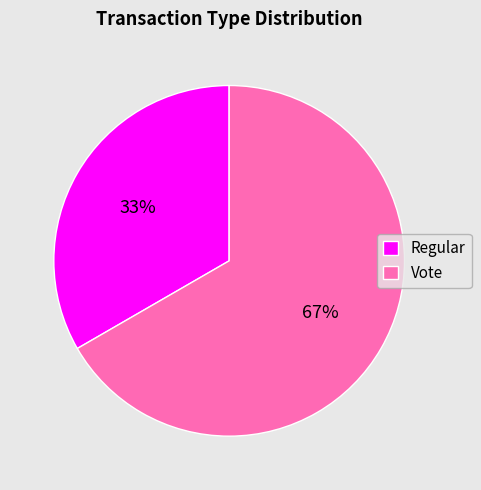

What is the ratio of the value at Vote to the value at Regular?

2.0